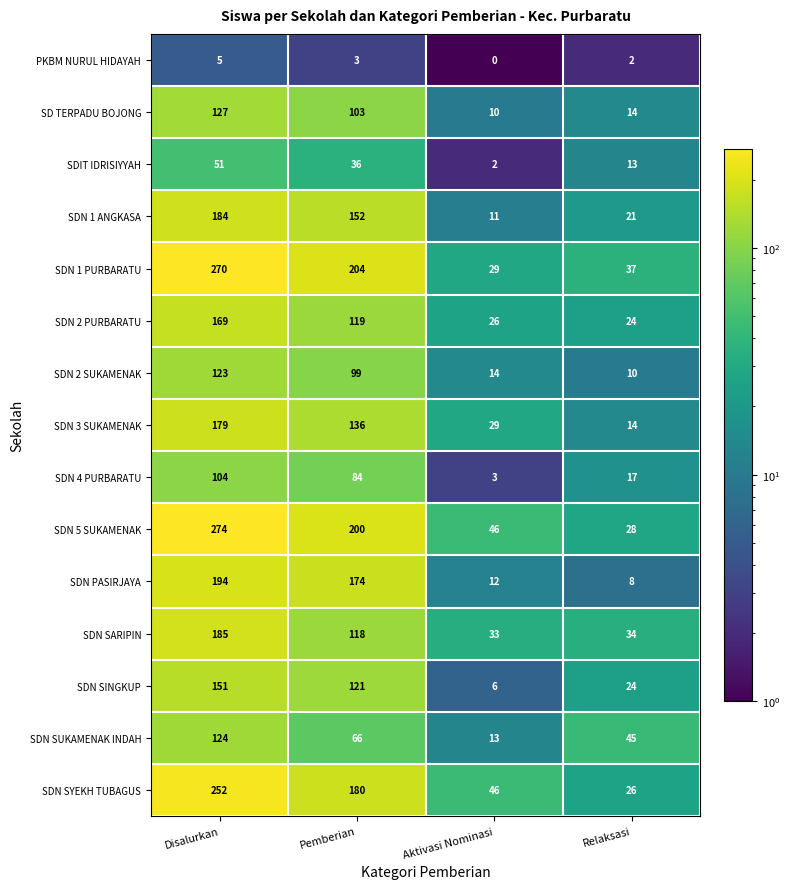

At how many categories does at least one series exceed 150?

2